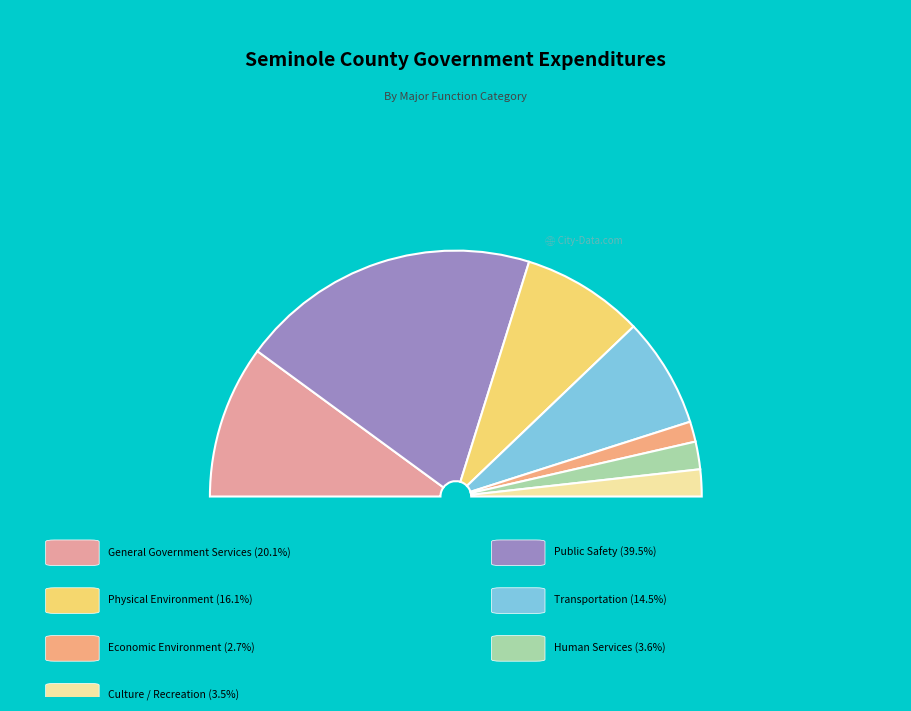

True or false: Transportation accounts for 14% of the total.

True